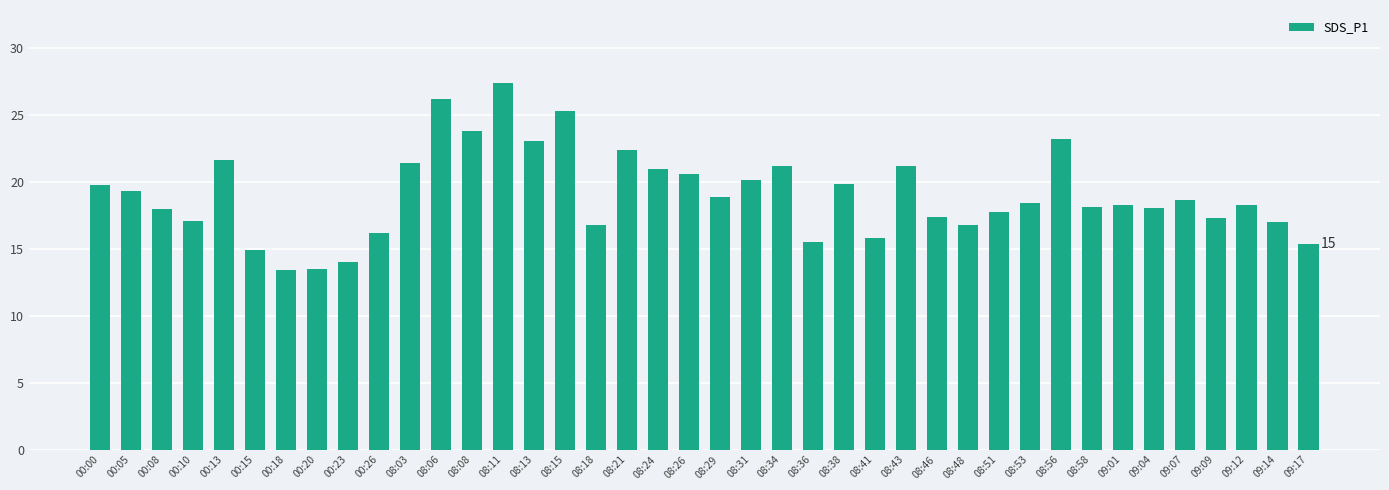

Which has a higher value, 09:12 or 00:18?

09:12